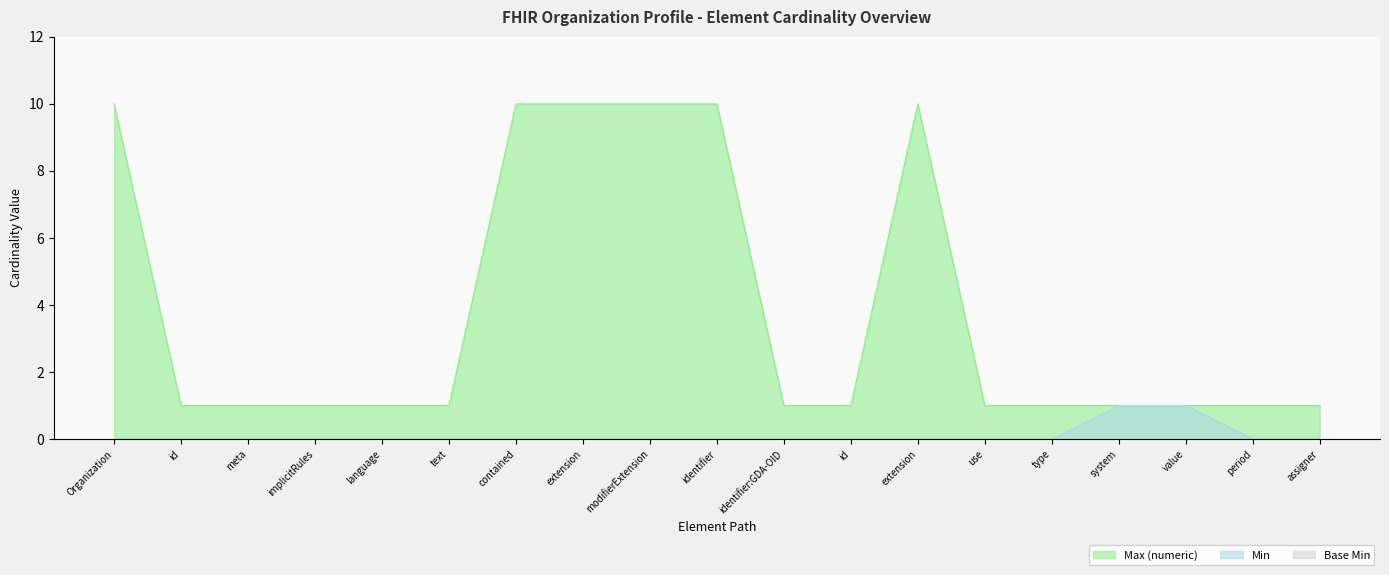

What is the difference between the Max (numeric) values at id and extension?

9